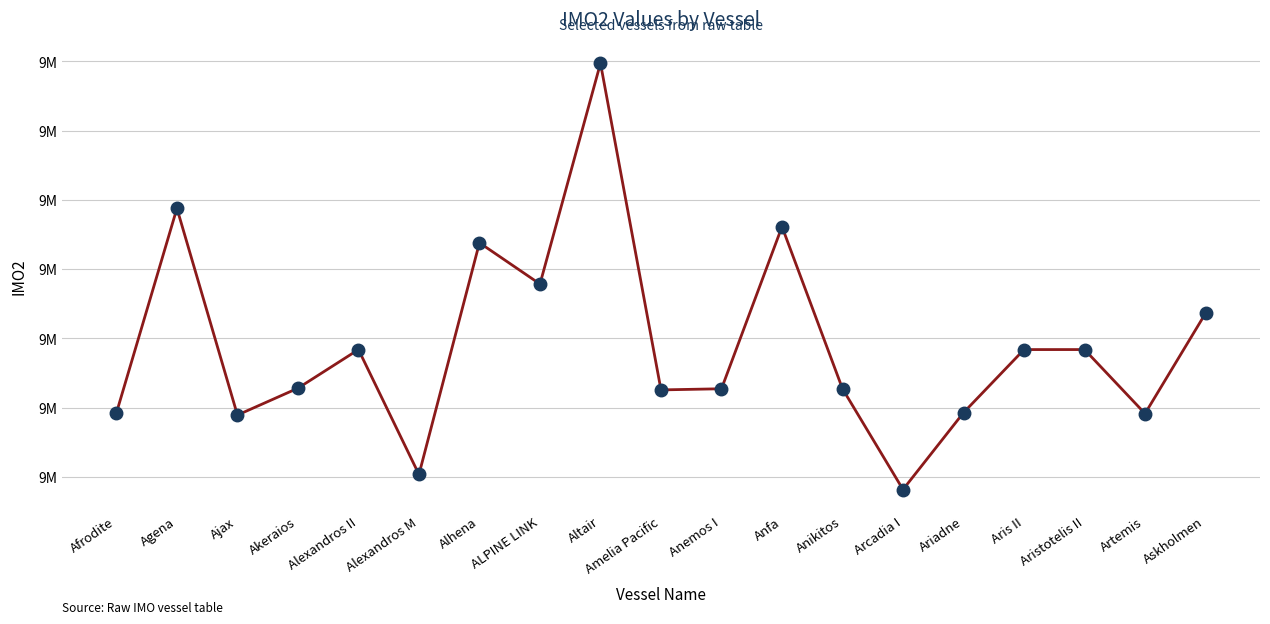

Is this an area chart (filled region under the line)?

No